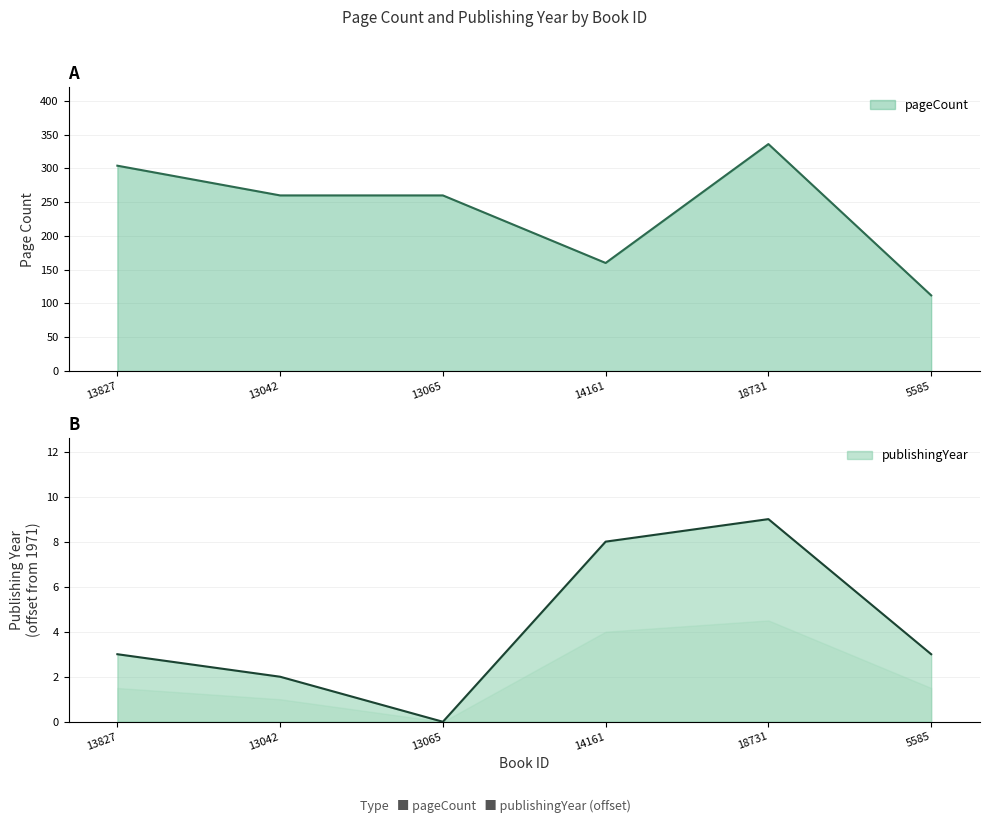

Rank the series by their average value, from highest to lowest.

pageCount, publishingYear